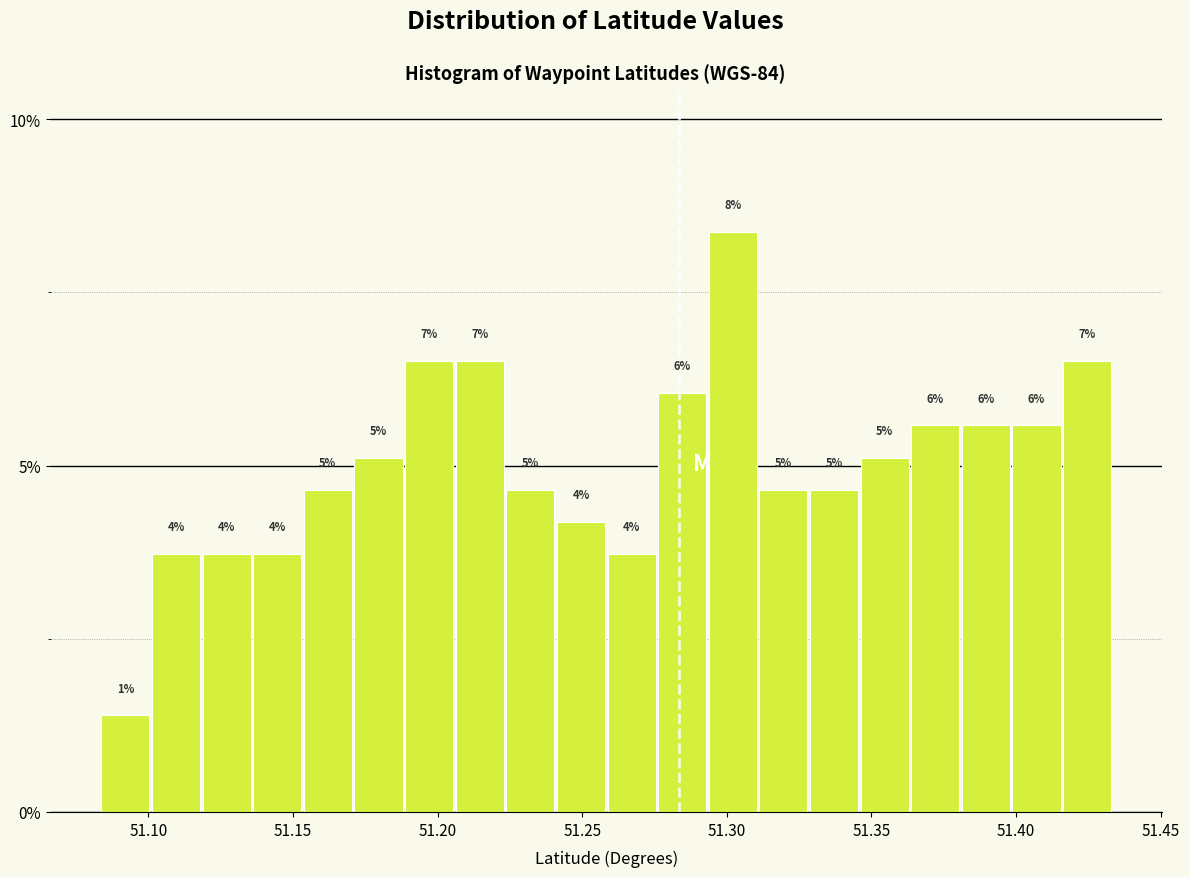

Around what value on the x-axis is the tallest bar? Give the approximate position of its centre, as read against the axis.

51.300